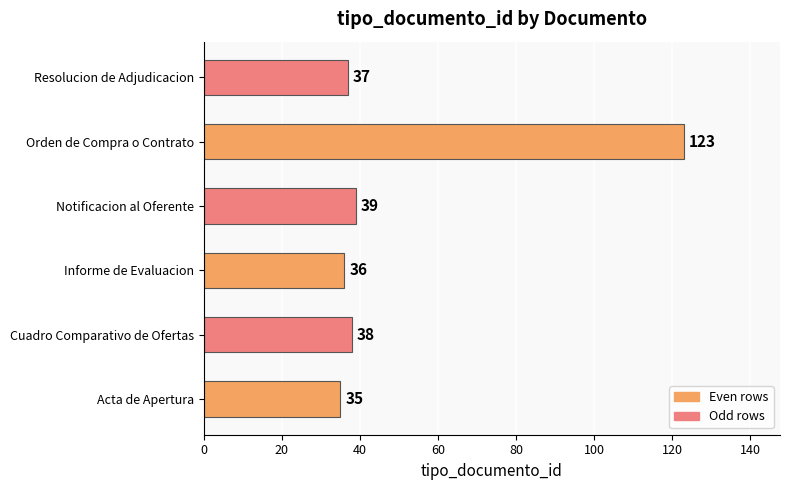

Reading bottom to top, transcribe all the data shown in this chart.

35	38	36	39	123	37